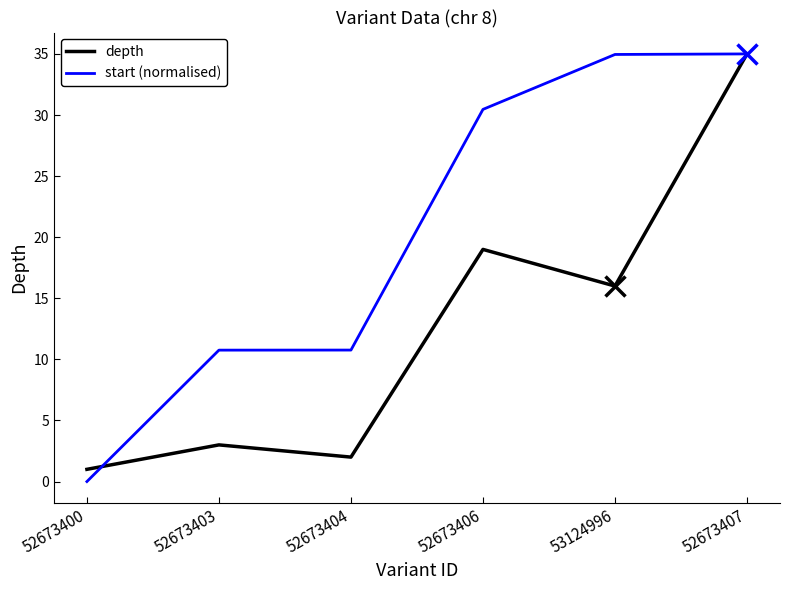

Is this an area chart (filled region under the line)?

No